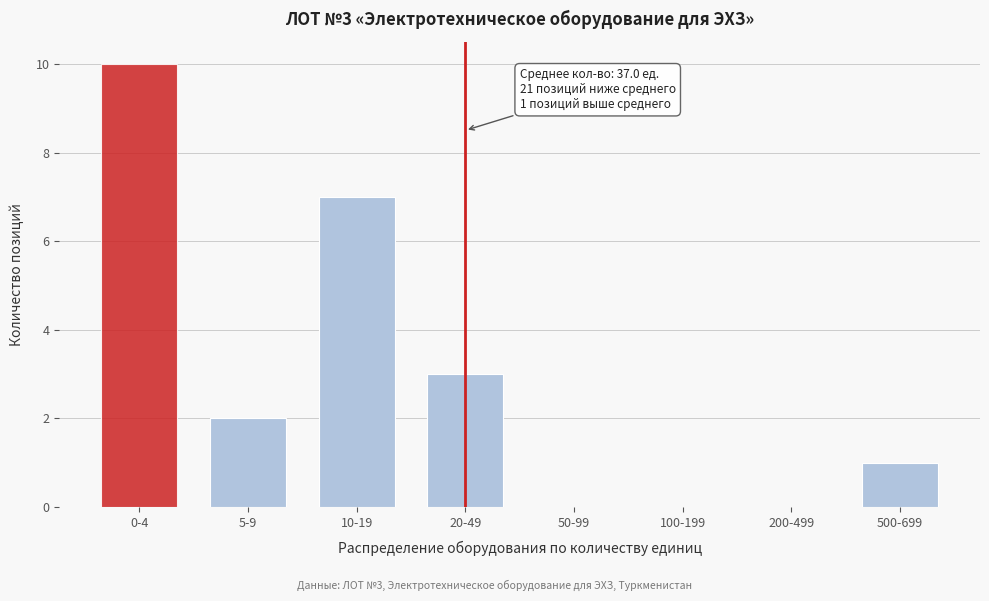

Reading left to right, what are all the values shown in this chart?

0-4=10	5-9=2	10-19=7	20-49=3	50-99=0	100-199=0	200-499=0	500-699=1